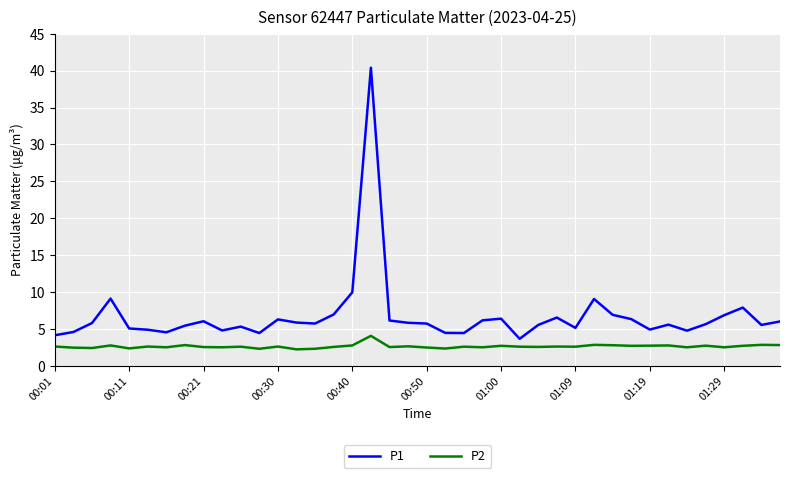

Which series has the largest total across all categories?

P1